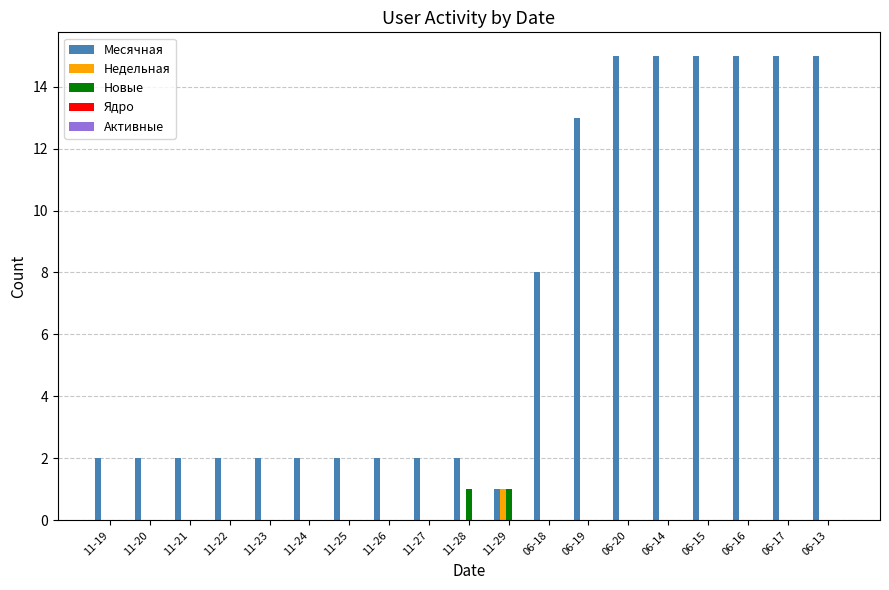

What is the sum of all Месячная values?

132